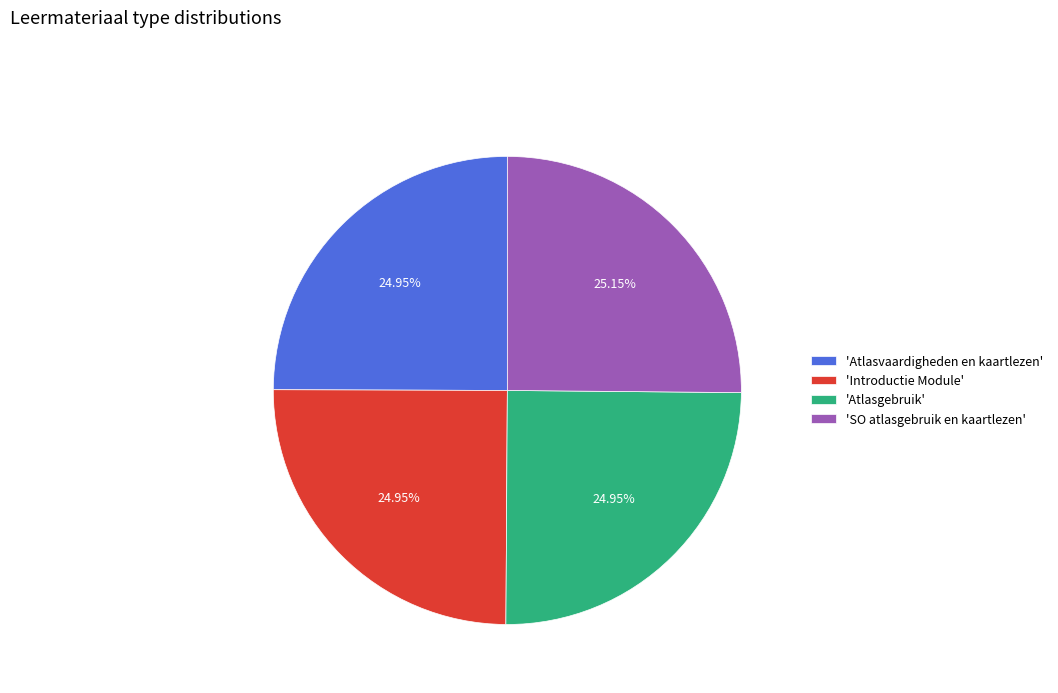

How many slices are in this pie chart?

4